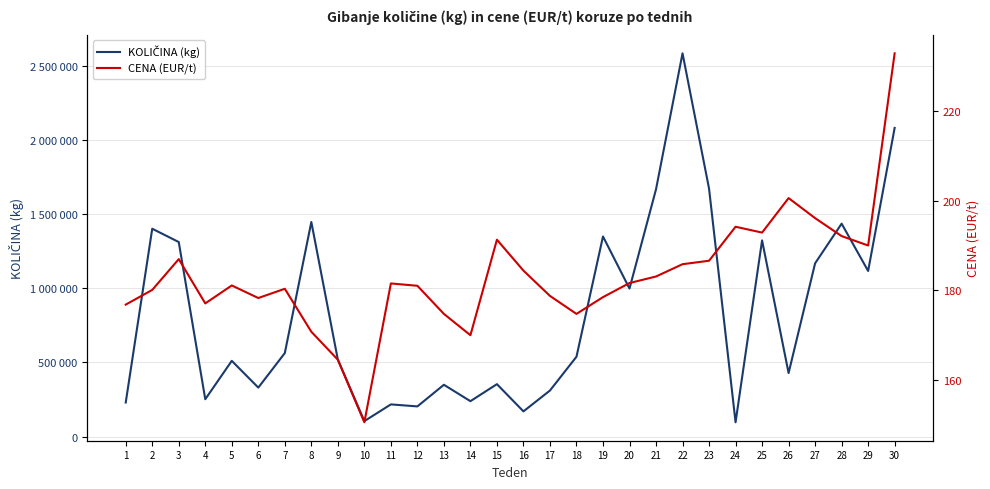

In CENA (EUR/t), how many points are higher than both neighbors (excluding endpoints)?

7